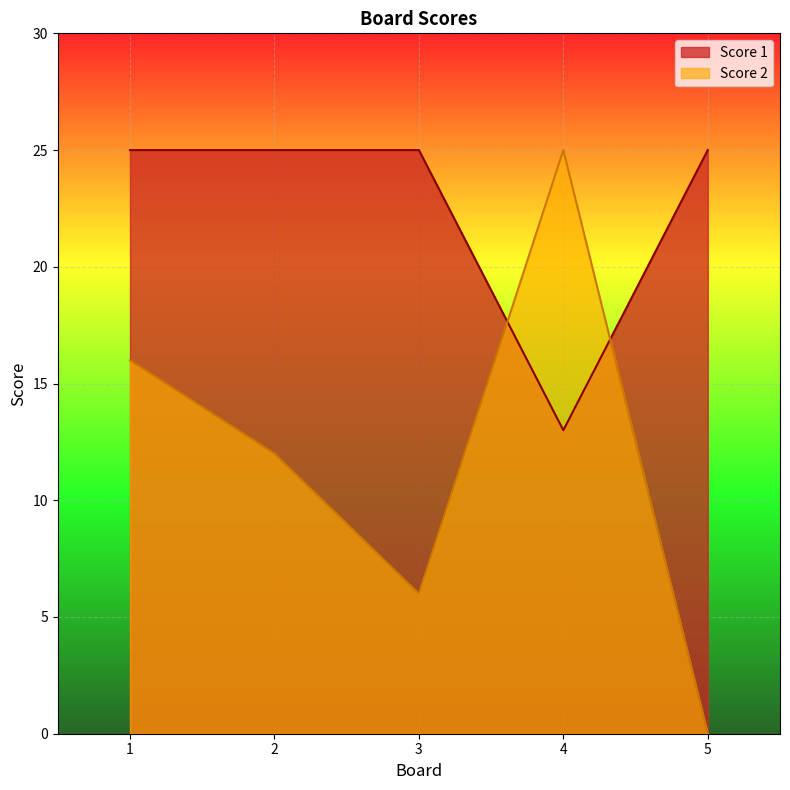

After their last crossing, which series has the higher values: Score 2 or Score 1?

Score 1